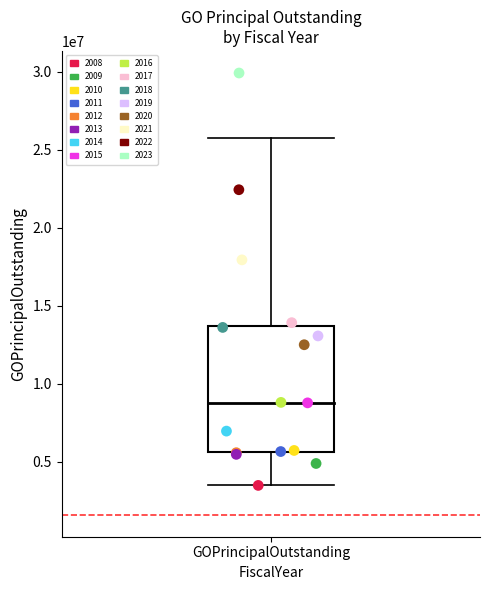

Which series contains the highest Y value?

2023